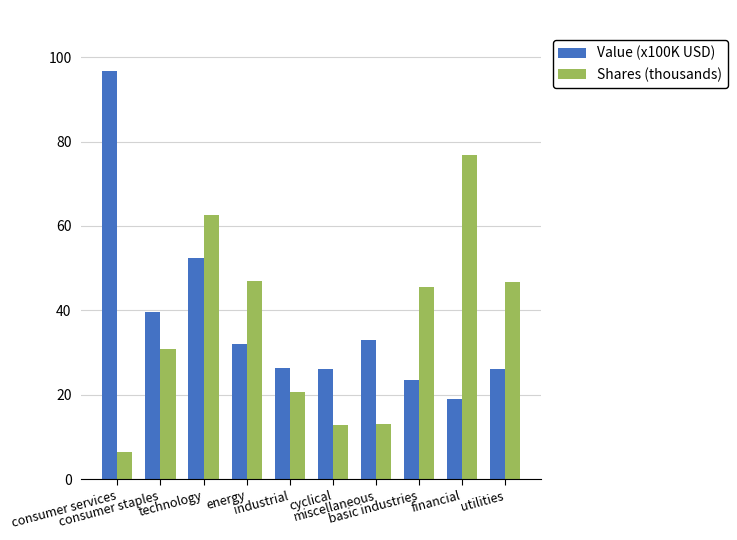

What is the difference between the highest and lowest values at financial?

57.8